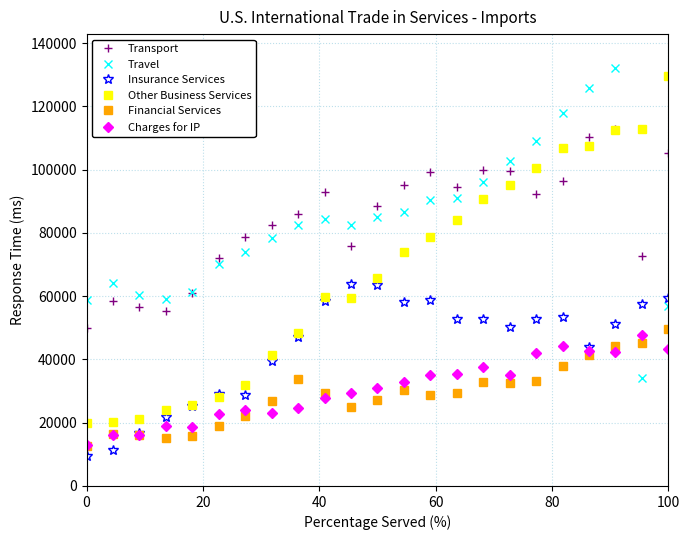

True or false: Charges for IP has more than 2 interior local peaks.

True